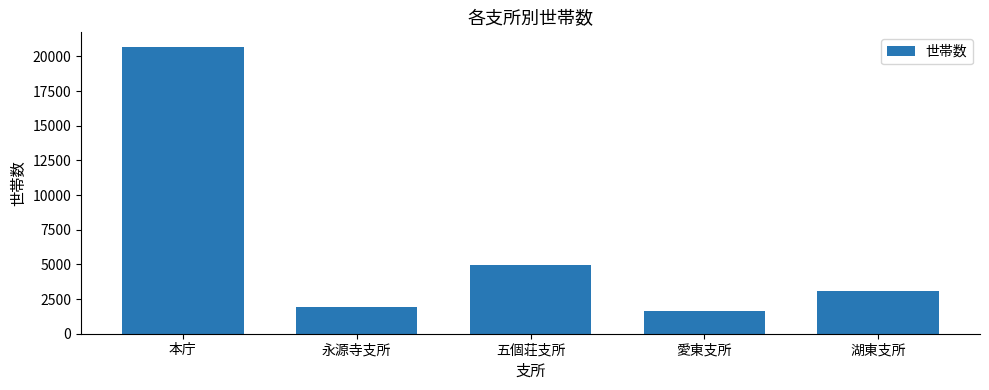

Which has a higher value, 永源寺支所 or 愛東支所?

永源寺支所